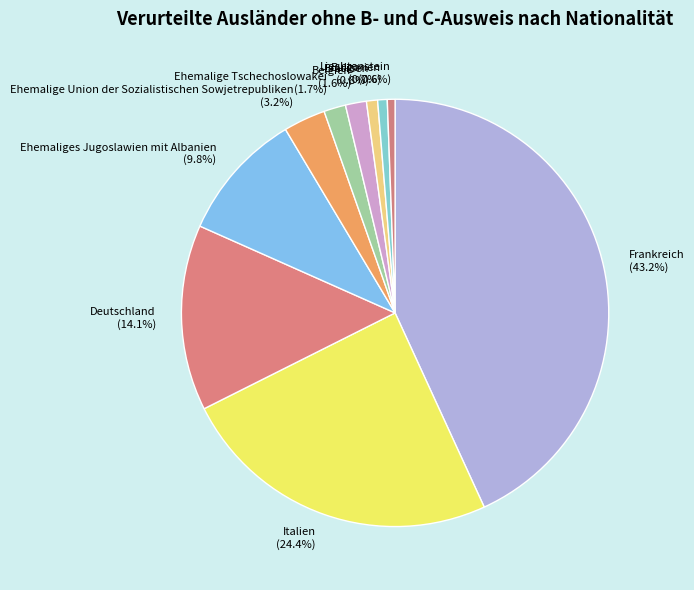

What is the total percentage of Bulgarien and Liechtenstein?

1.3%